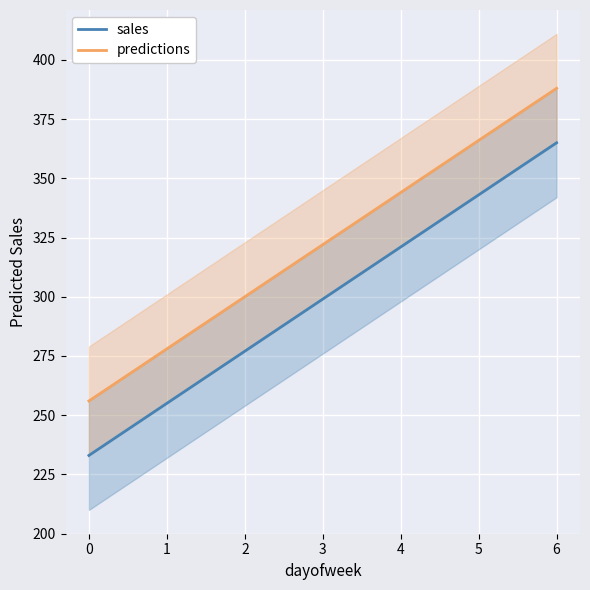

True or false: sales has more than 1 points higher than both neighbors.

False